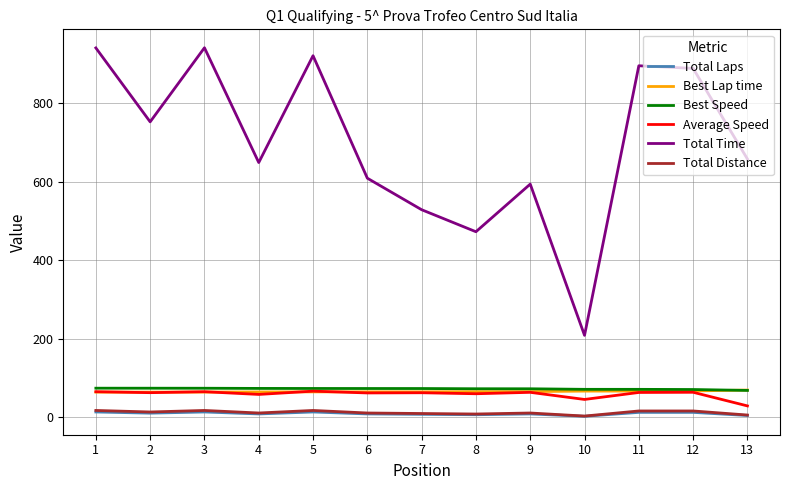

Which series has the largest range (max minus min)?

Total Time